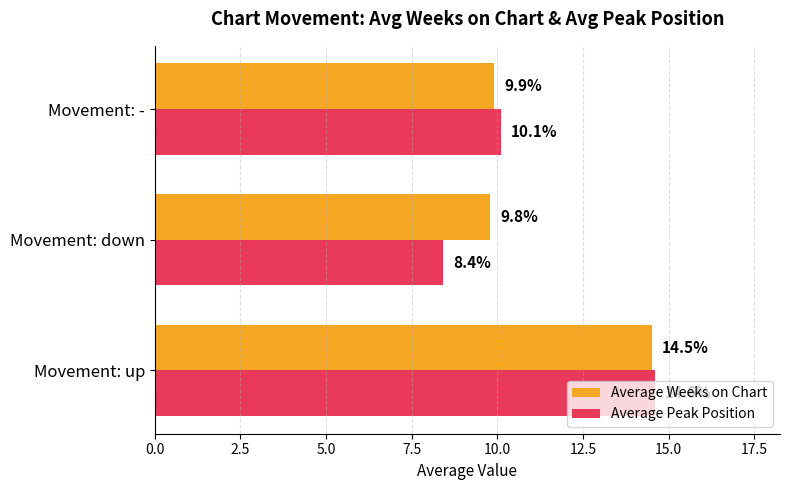

Which series has the largest range (max minus min)?

Average Peak Position